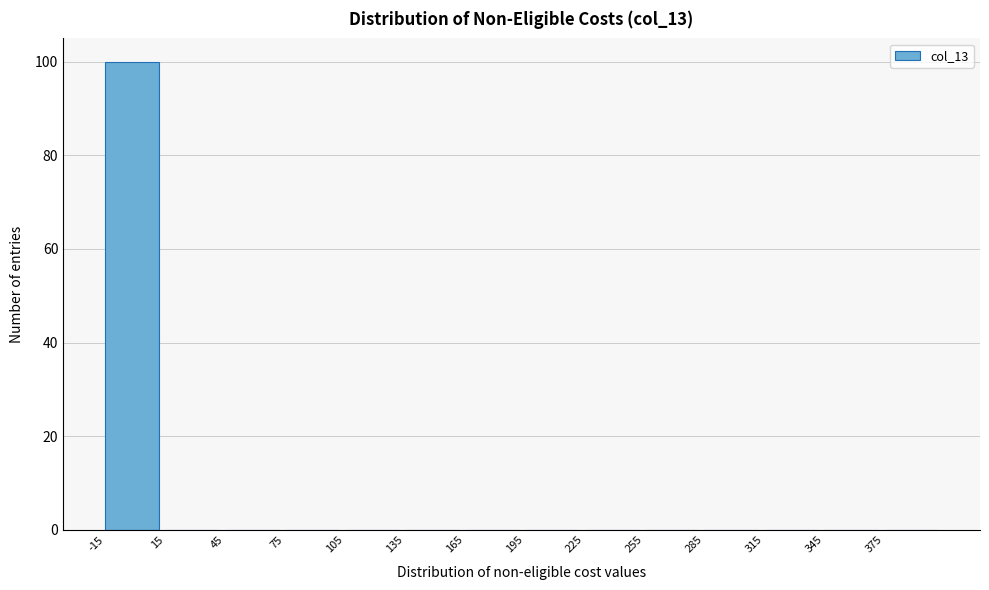

Reading left to right, list every bar in this chart as the range it spans on the x-axis followed by its height. The values are not printed on the chart, so give them approximately, as read against the axis.

-15 to 15: 100
15 to 45: 0
45 to 75: 0
75 to 105: 0
105 to 135: 0
135 to 165: 0
165 to 195: 0
195 to 225: 0
225 to 255: 0
255 to 285: 0
285 to 315: 0
315 to 345: 0
345 to 375: 0
375 to 405: 0